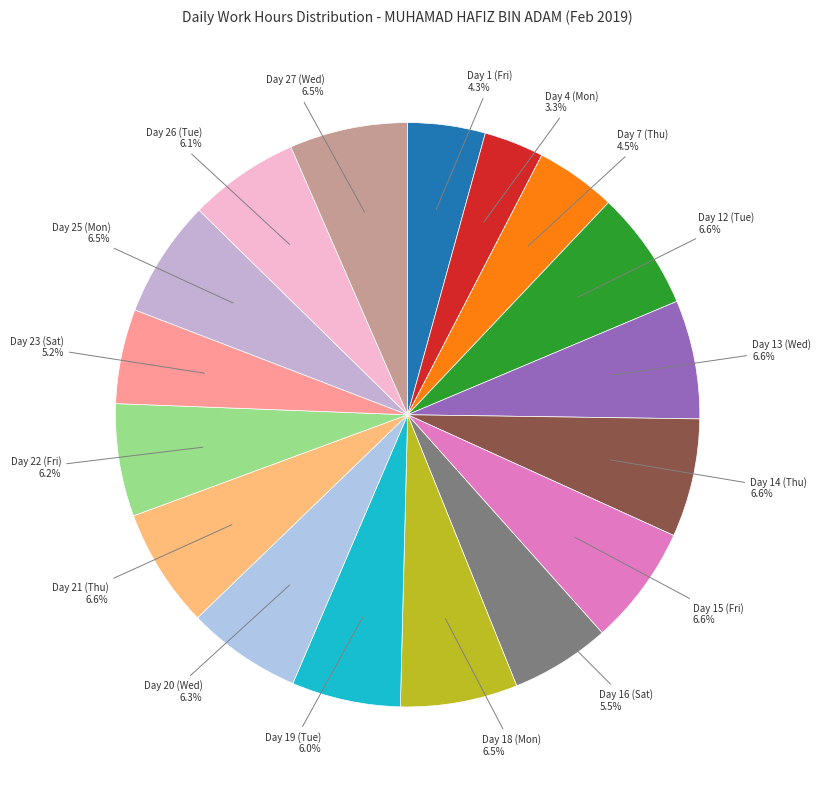

Which category has the smallest portion of the pie?

Day 4 (Mon)